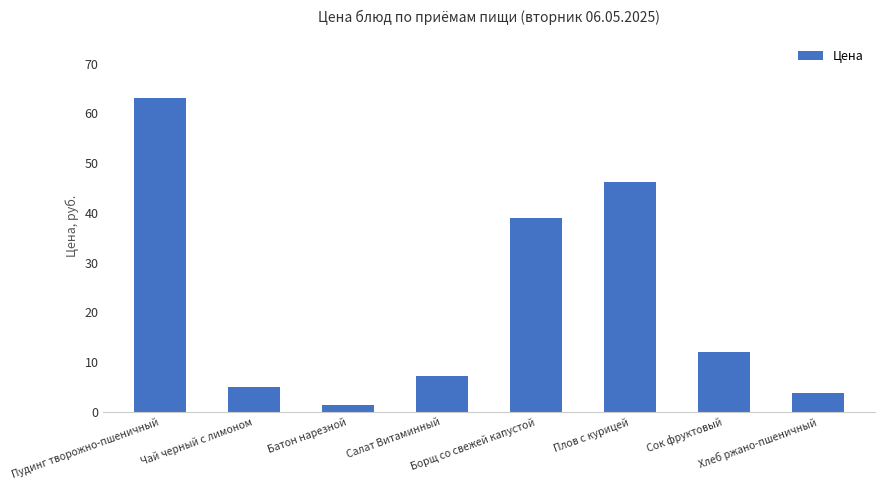

What is the sum of all values?

177.7